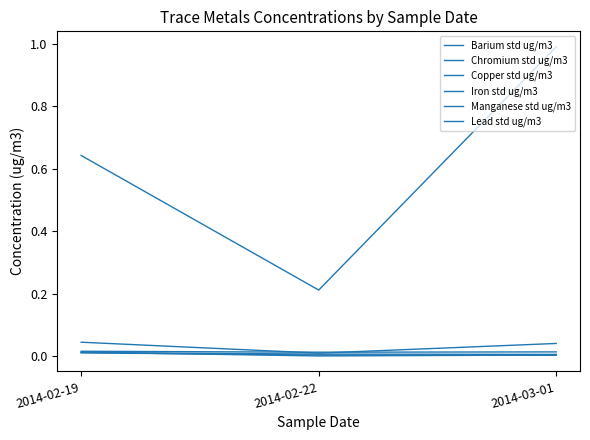

How many lines are shown in the chart?

6